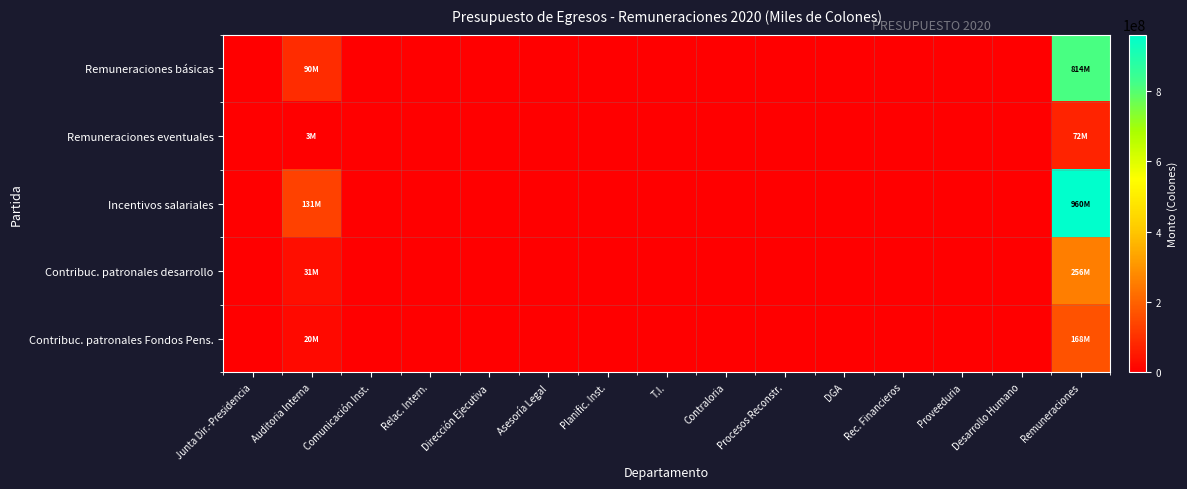

Which series has the largest range (max minus min)?

Incentivos salariales